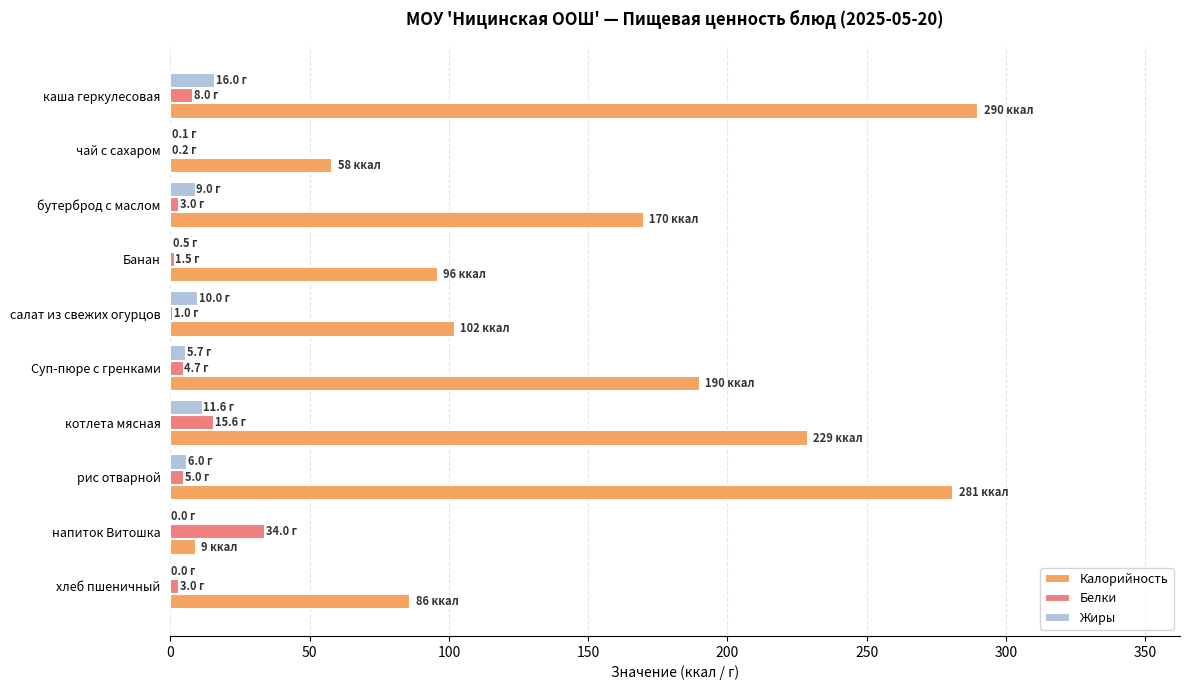

At which label does Калорийность reach its peak?

каша геркулесовая